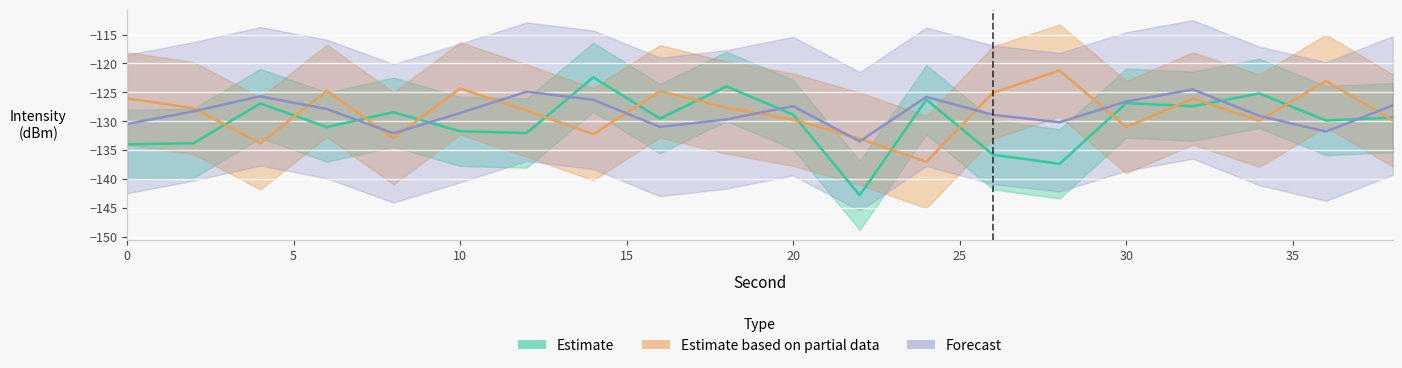

Reading right to left, list all the values displayed in this chart.

Estimate: -129.4	-129.9	-125.2	-127.4	-126.9	-137.4	-135.8	-126.3	-142.8	-128.9	-124.0	-129.6	-122.4	-132.1	-131.8	-128.4	-131.0	-126.9	-133.8	-134.0
Estimate based on partial data: -129.9	-123.0	-129.9	-126.1	-131.0	-121.2	-125.1	-137.0	-133.0	-129.7	-127.6	-124.8	-132.2	-128.2	-124.3	-133.0	-124.8	-133.8	-127.7	-126.1
Forecast: -127.3	-131.8	-129.1	-124.5	-126.6	-130.2	-128.9	-125.8	-133.5	-127.4	-129.7	-131.0	-126.3	-124.9	-128.6	-132.1	-127.9	-125.7	-128.3	-130.5